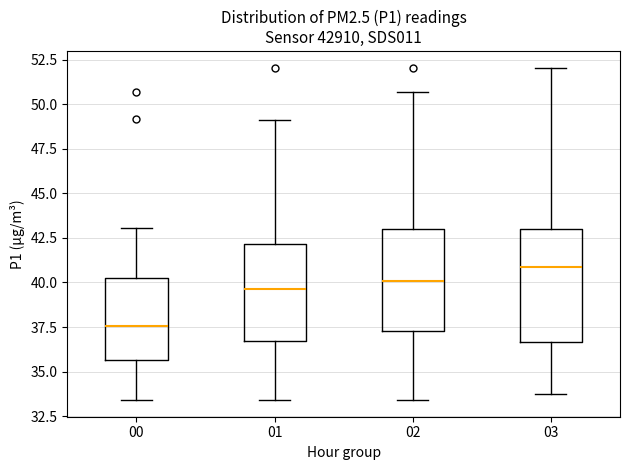

Which box has the highest median line?

03